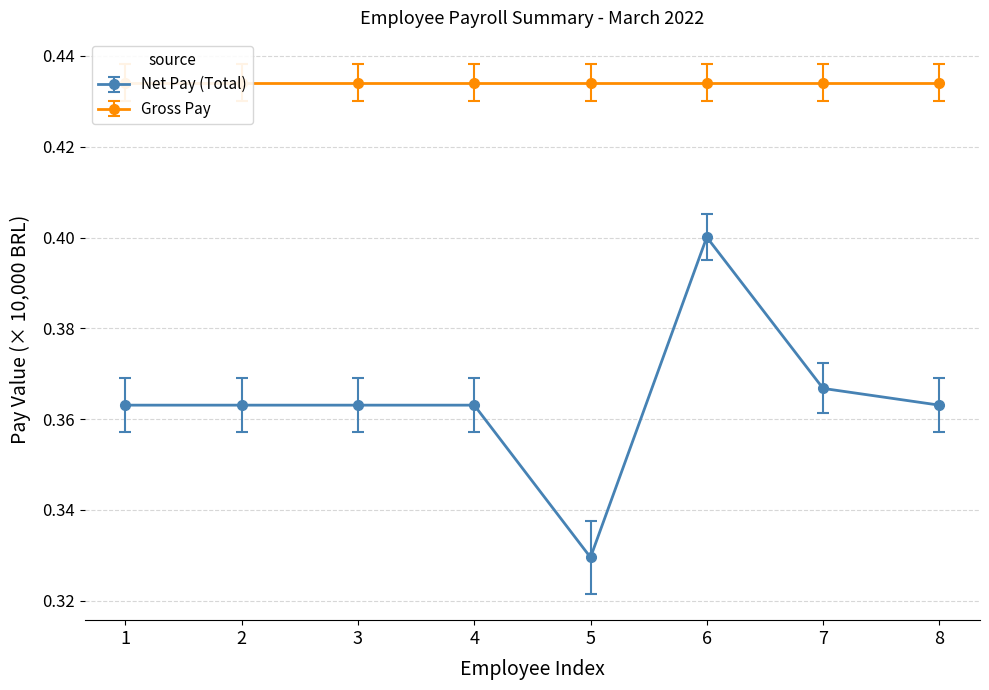

At which label is Net Pay (Total) closest to 0?

5